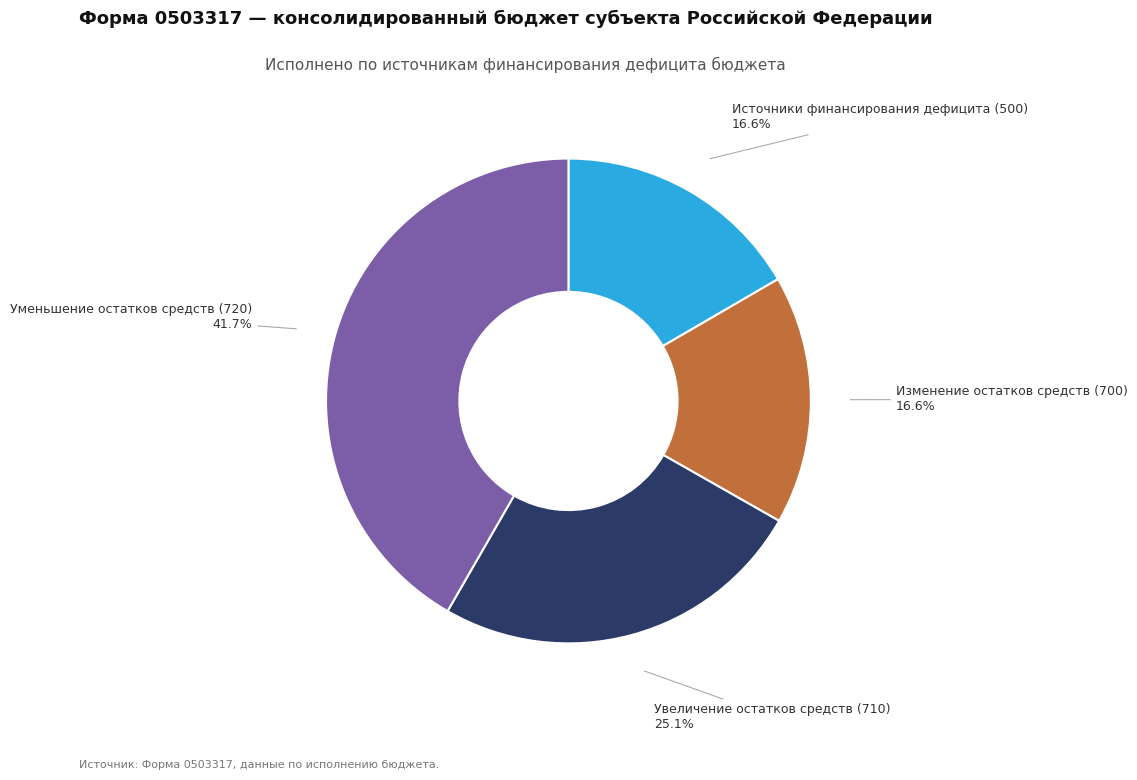

Between Изменение остатков средств (700) and Уменьшение остатков средств (720), which is larger?

Уменьшение остатков средств (720)